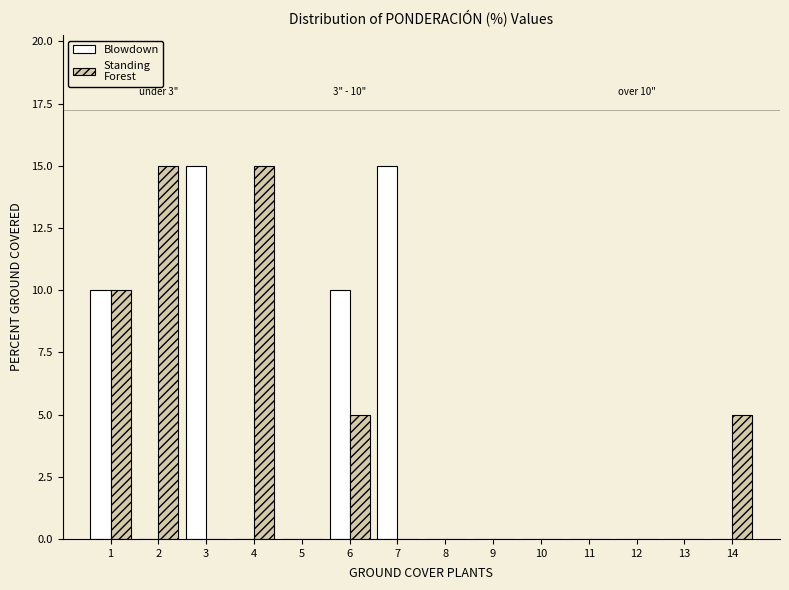

What is the total value across all series at 1?

20